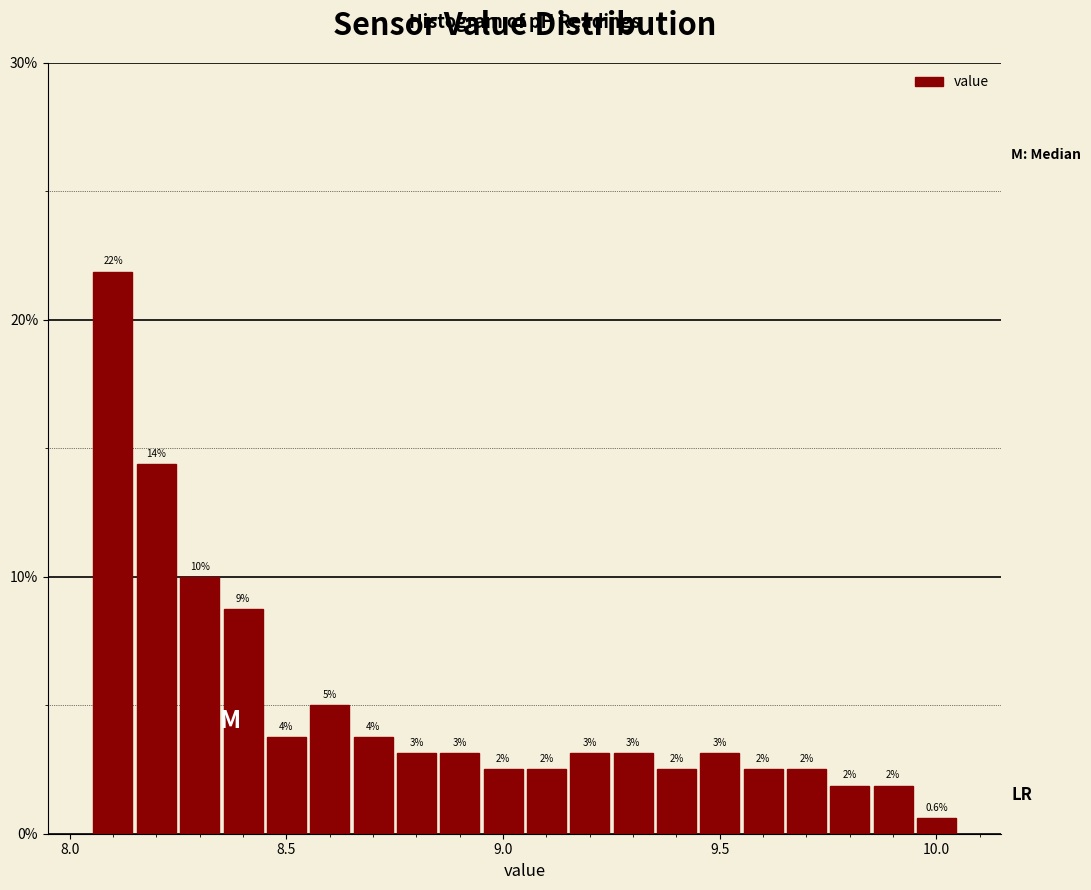

Read against the x-axis, roughly where is the centre of the tallest bar?

8.10